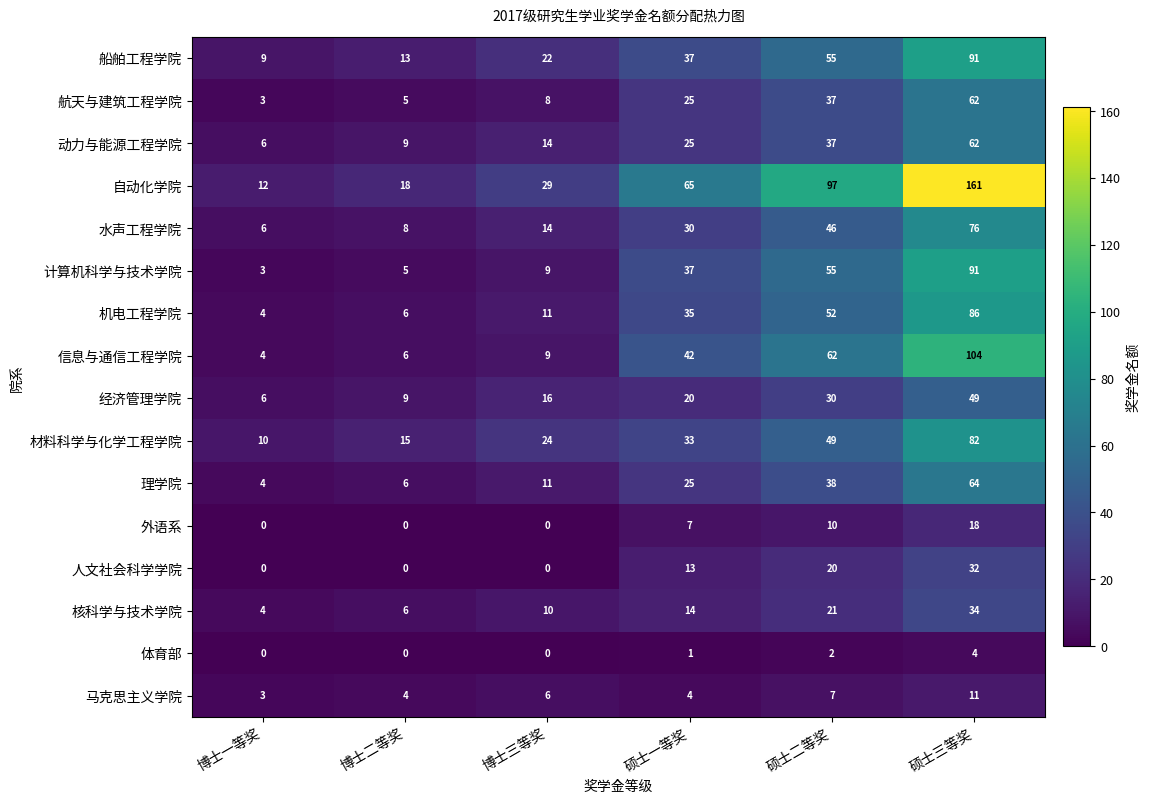

How many distinct data groups are displayed?

16